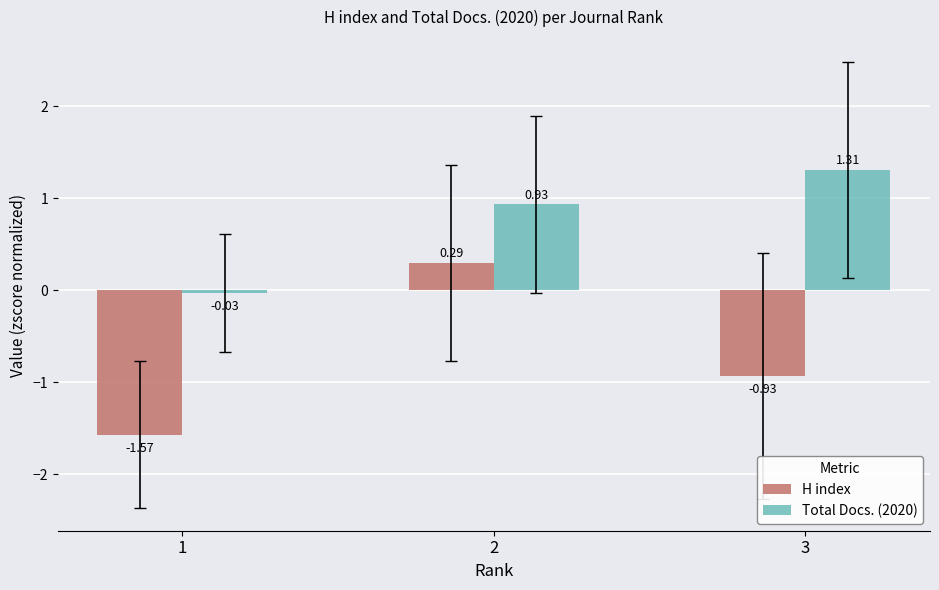

What is the total value across all series at 2?

1.2